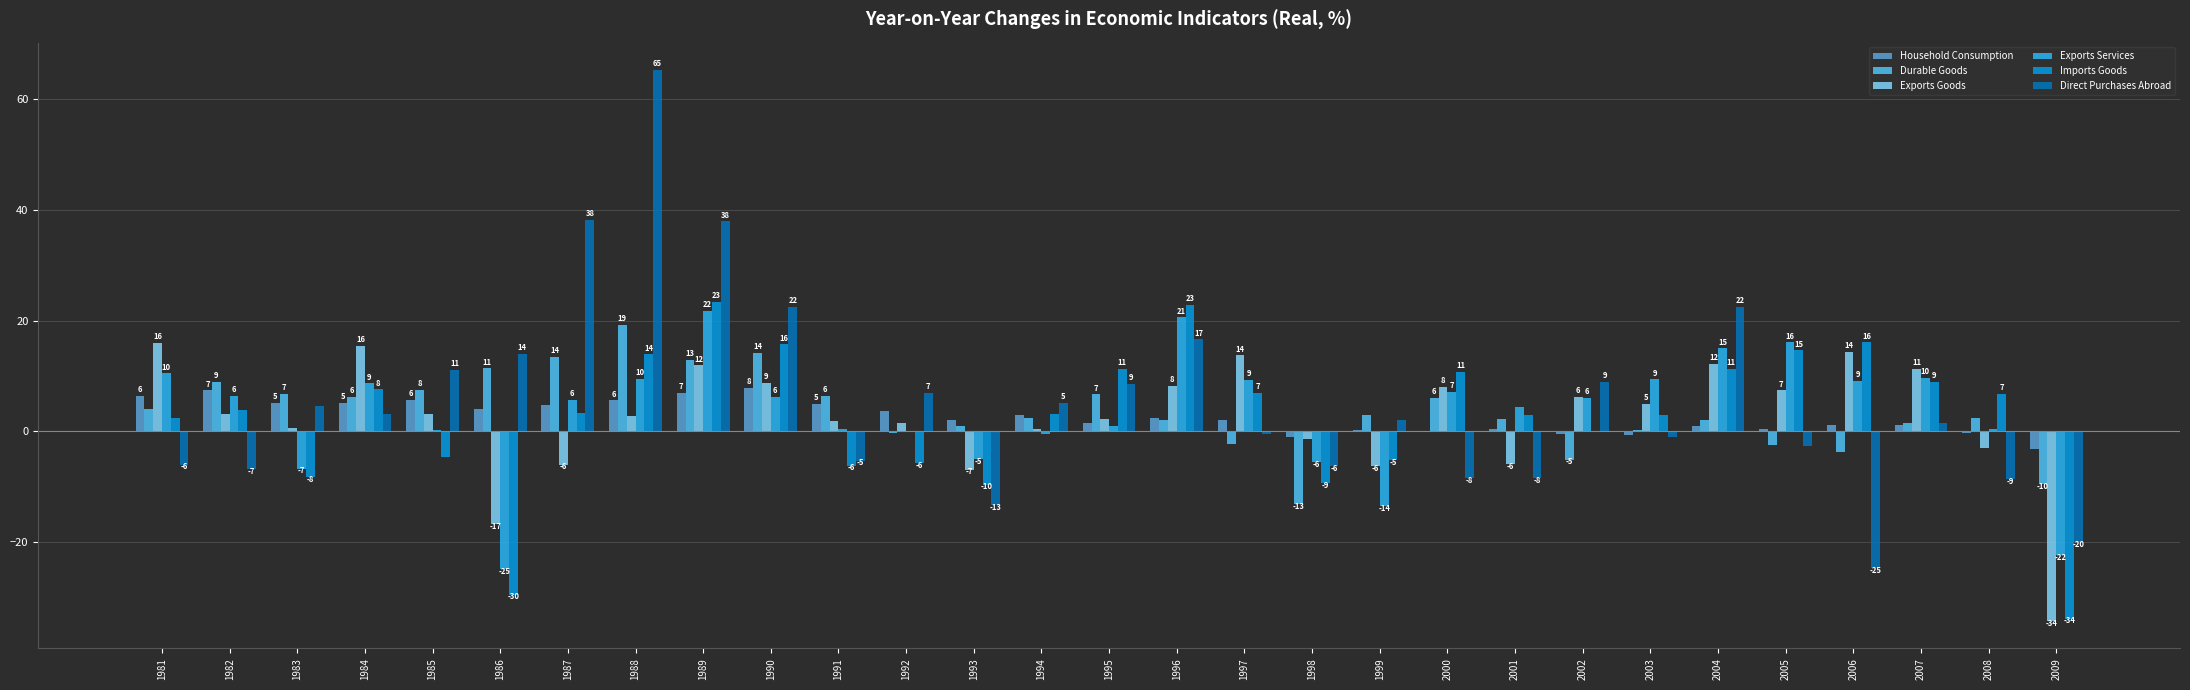

Which series has the widest spread of values?

Direct Purchases Abroad